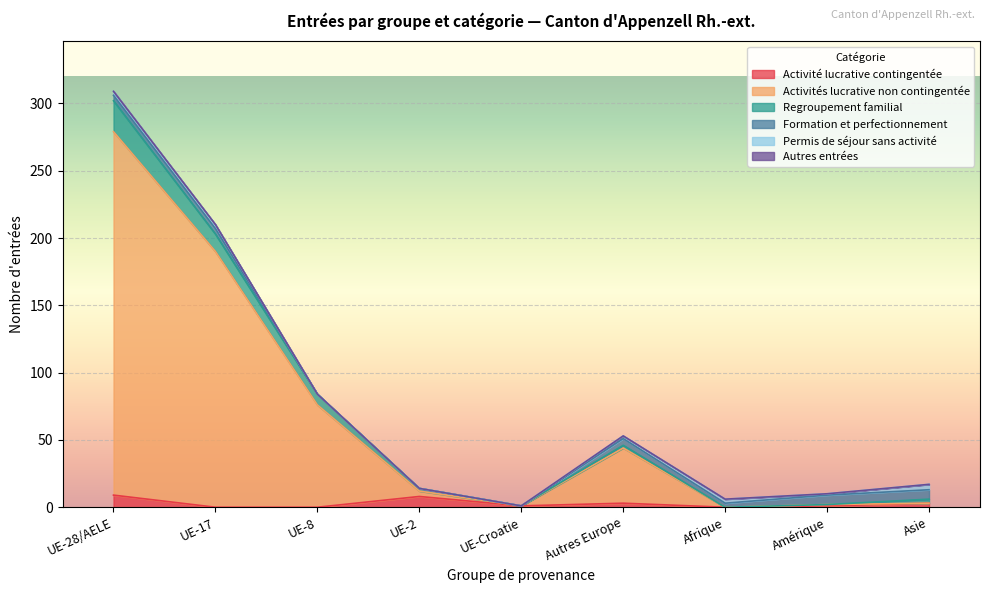

What position from the right is UE-Croatie?

5